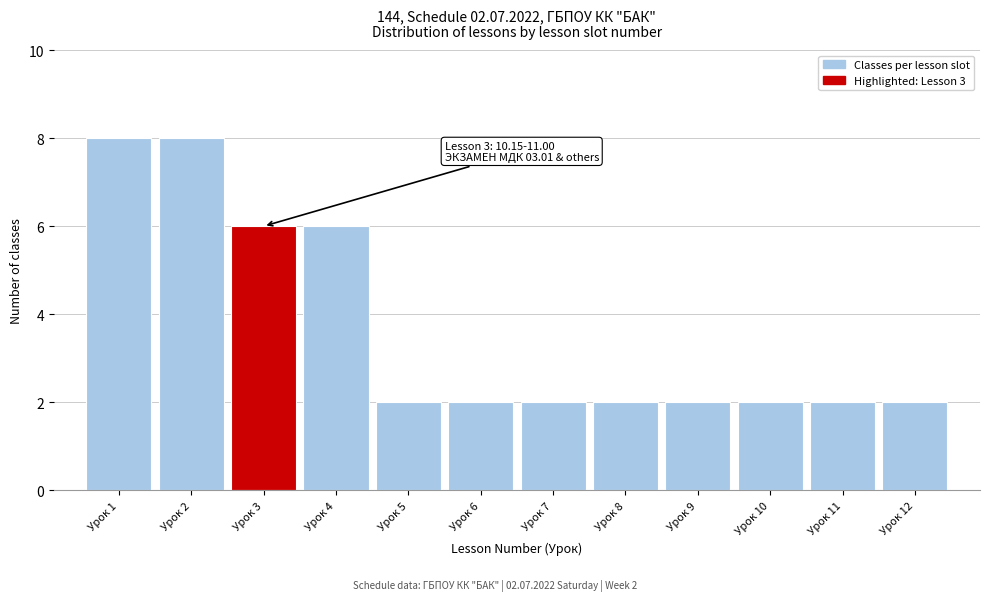

Reading left to right, what are all the values shown in this chart?

Урок 1=8	Урок 2=8	Урок 3=6	Урок 4=6	Урок 5=2	Урок 6=2	Урок 7=2	Урок 8=2	Урок 9=2	Урок 10=2	Урок 11=2	Урок 12=2